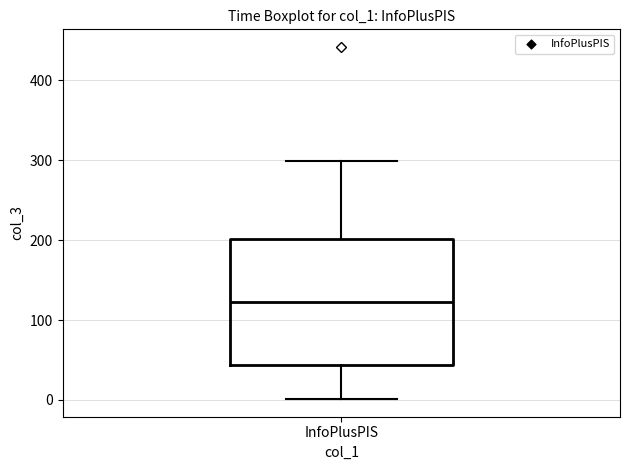

Transcribe this box plot: give where the median line is, the range the box spans, and where the two whiskers end, as read against the y-axis. The values are not printed on the chart, so give them approximately, as read against the axis.

median 120, box 40 to 200, whiskers 0 to 300